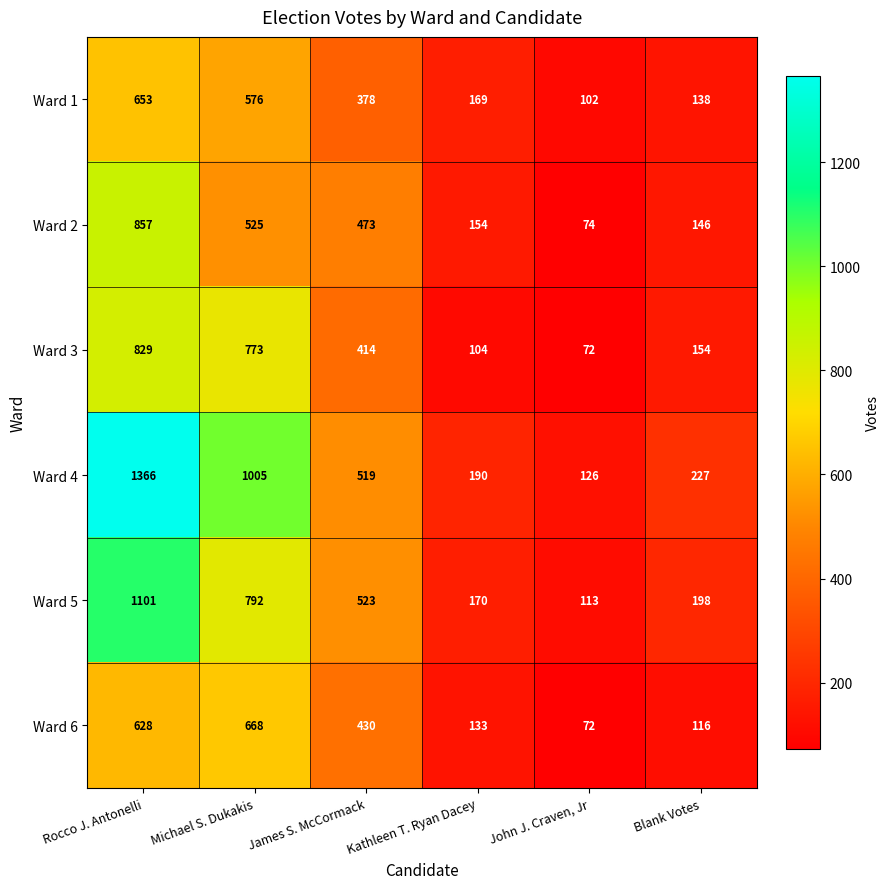

What is the difference between the second highest and minimum values in the Ward 3 series?

701